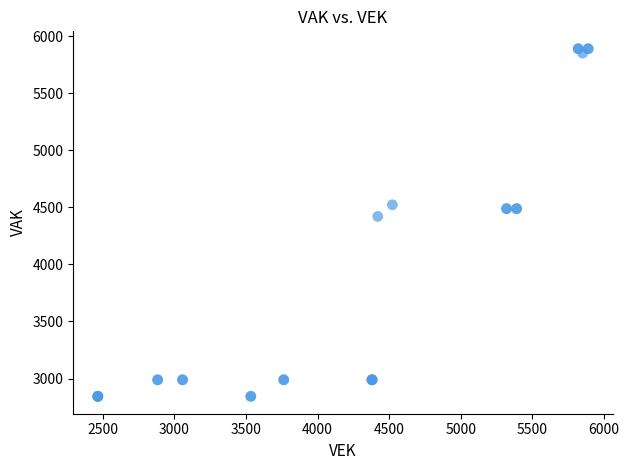

What Y value in the scatter plot is closest to 4367?

4421